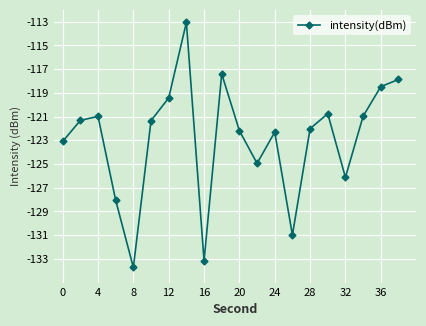

What is the average value?

-122.9